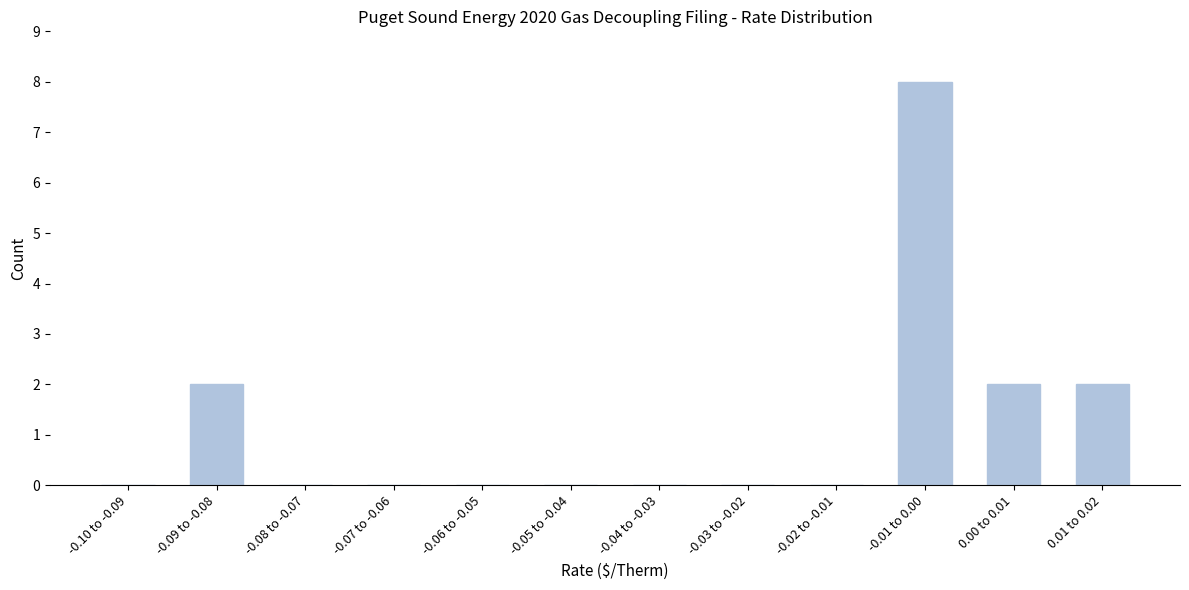

Reading right to left, list all the values displayed in this chart.

0.01 to 0.02=2	0.00 to 0.01=2	-0.01 to 0.00=8	-0.02 to -0.01=0	-0.03 to -0.02=0	-0.04 to -0.03=0	-0.05 to -0.04=0	-0.06 to -0.05=0	-0.07 to -0.06=0	-0.08 to -0.07=0	-0.09 to -0.08=2	-0.10 to -0.09=0